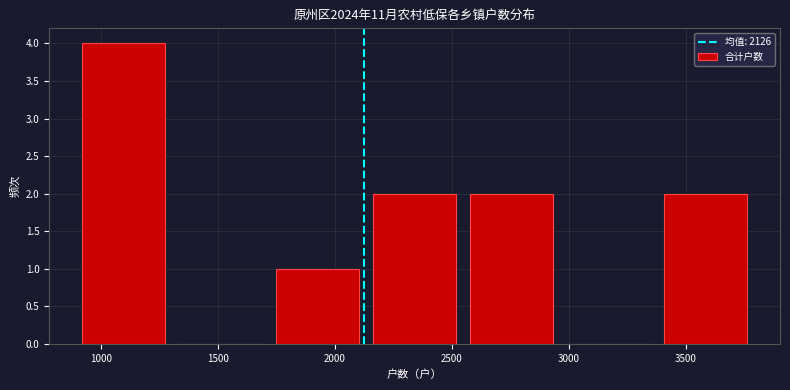

Reading left to right, list every bar in this chart as the range it spans on the x-axis followed by its height. Neither the bar edges nor the heights are printed on the chart, so give them approximately, as read against the axes.

900 to 1300: 4
1300 to 1700: 0
1700 to 2150: 1
2150 to 2550: 2
2550 to 2950: 2
2950 to 3400: 0
3400 to 3800: 2